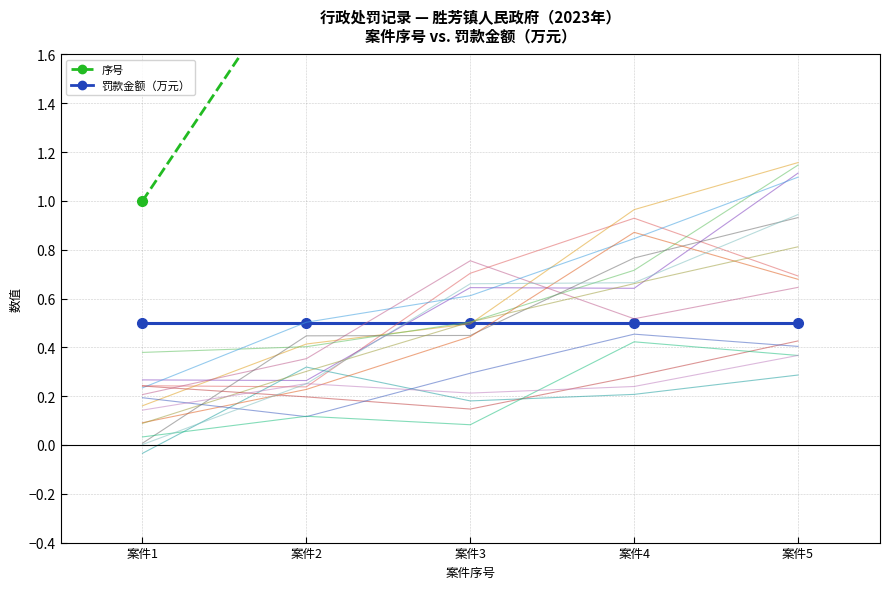

What is the sum of all 罚款金额（万元） values?

2.5